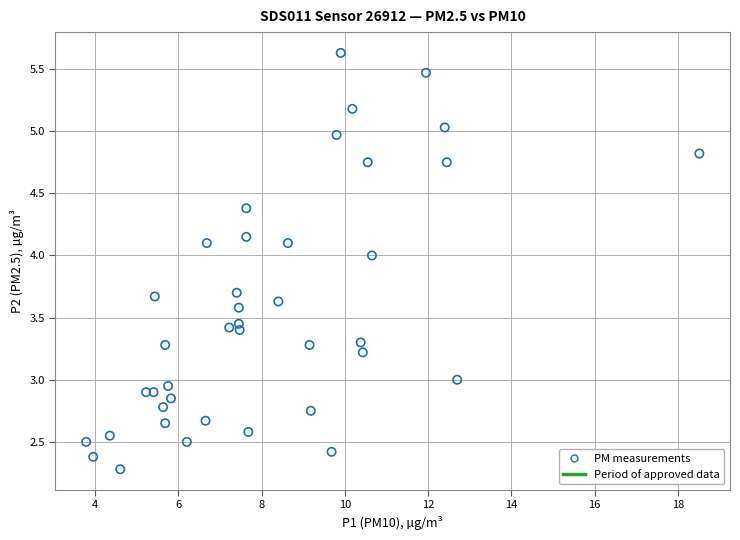

What is the range of X values (max minus min)?

14.7